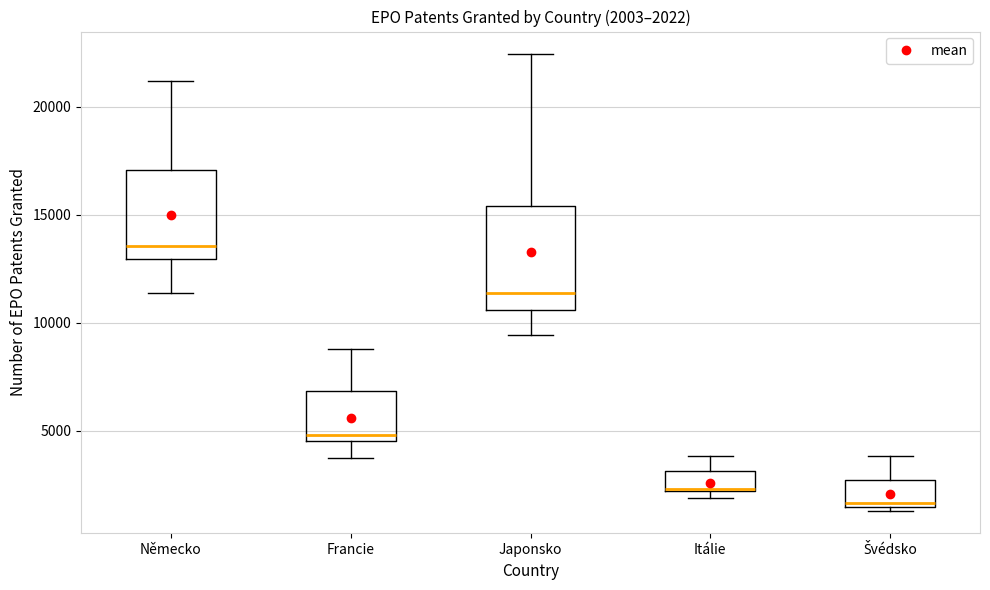

Which box is the tallest, from its lower edge to its upper edge?

Japonsko